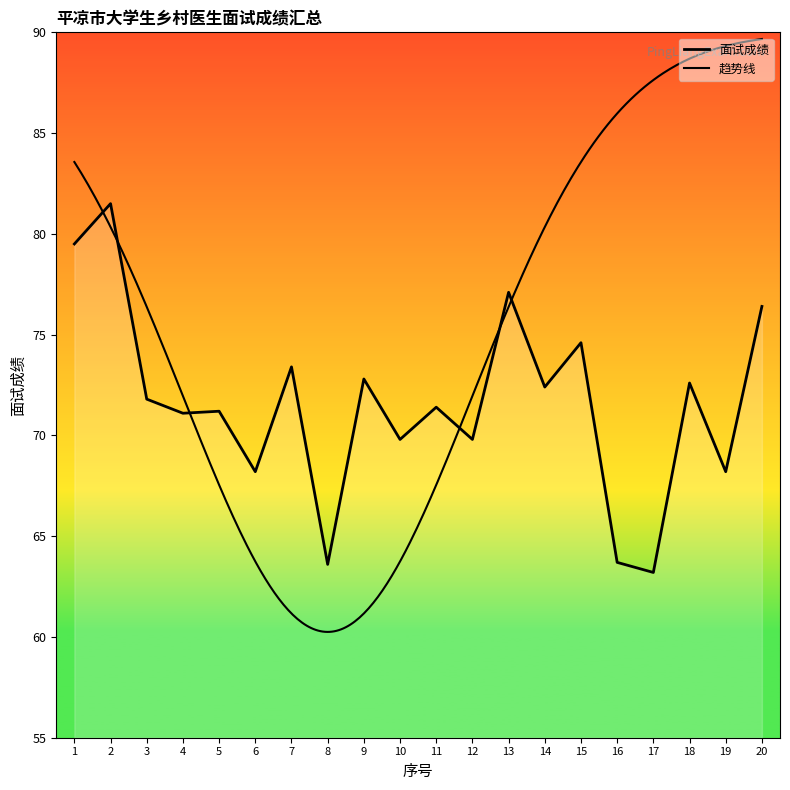

List the labels in order of value, smallest first.

17, 8, 16, 6, 19, 10, 12, 4, 5, 11, 3, 14, 18, 9, 7, 15, 20, 13, 1, 2